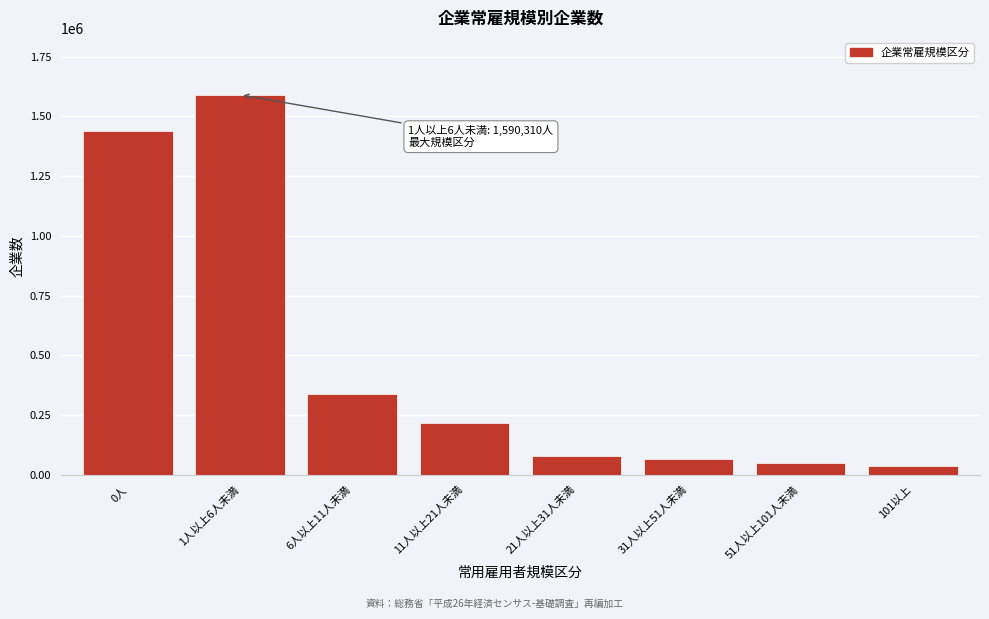

Reading left to right, list all the values displayed in this chart.

1438717	1590310	337276	215865	79356	64959	47805	34940